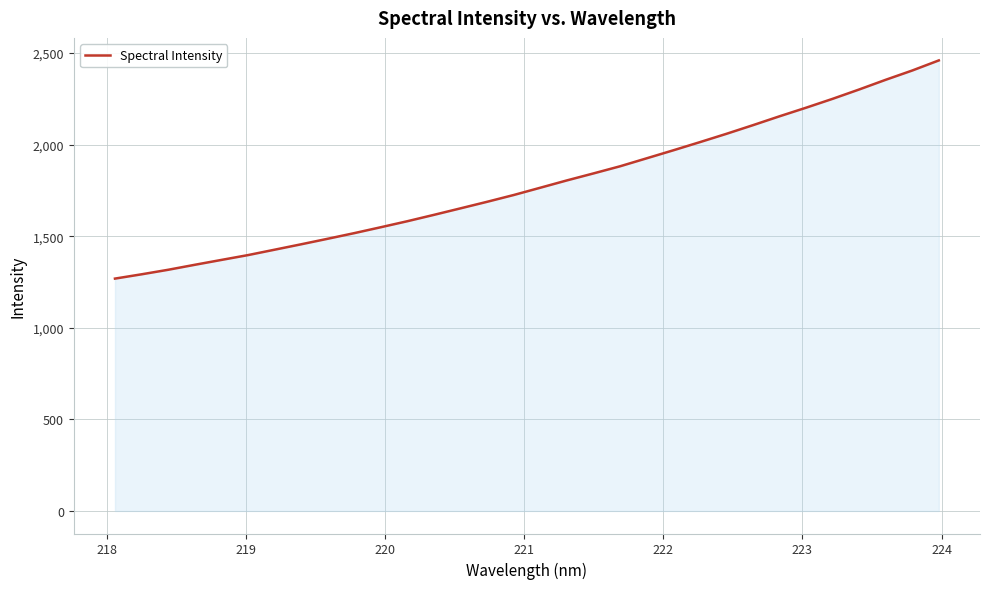

What is the smallest value displayed?

1268.9